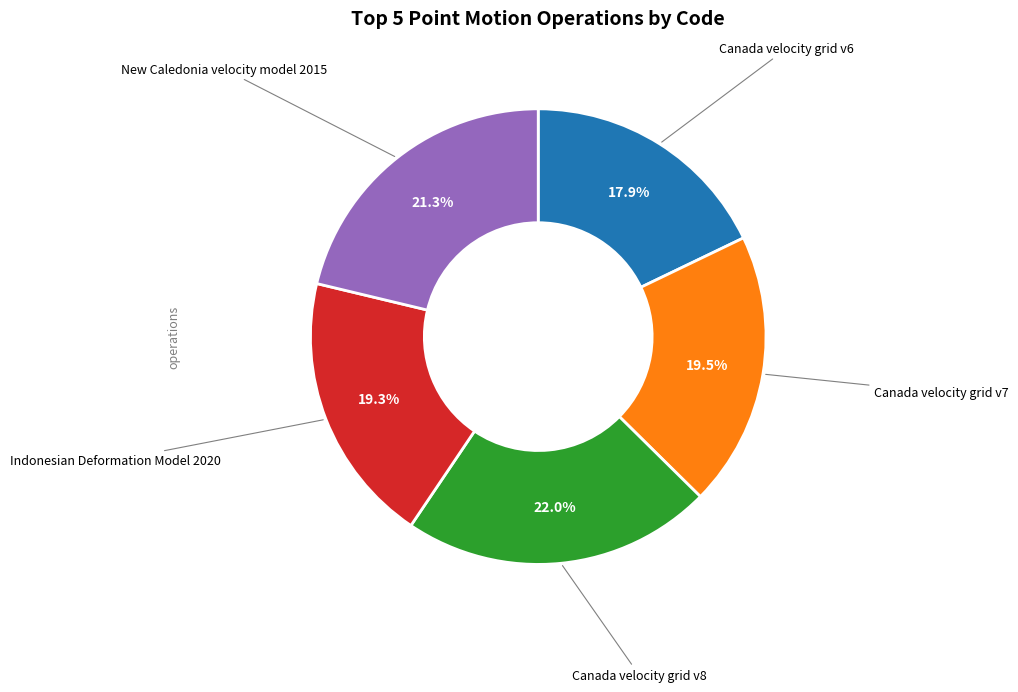

What is the largest slice in the pie chart?

Canada velocity grid v8